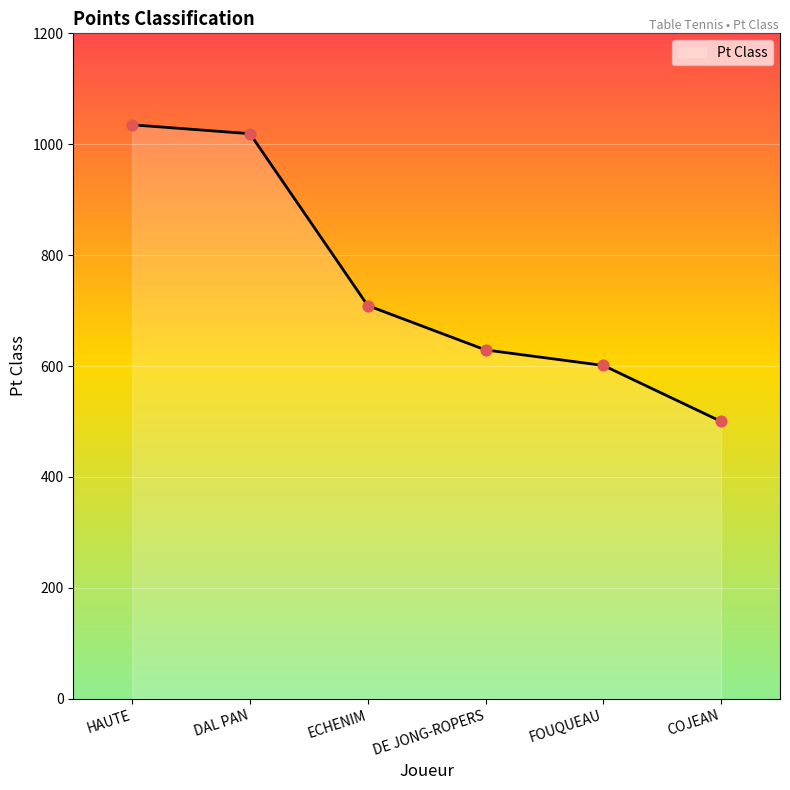

What is the change in value from HAUTE to DE JONG-ROPERS?

-406